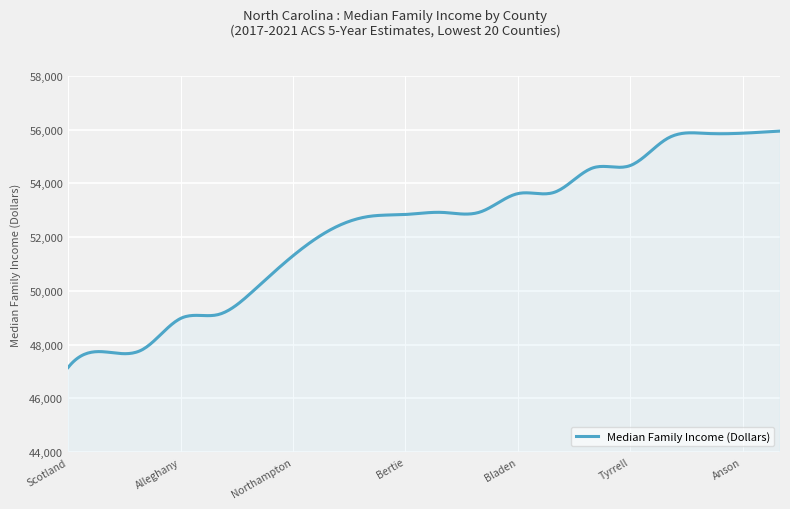

What is the greatest value displayed?

55949.0